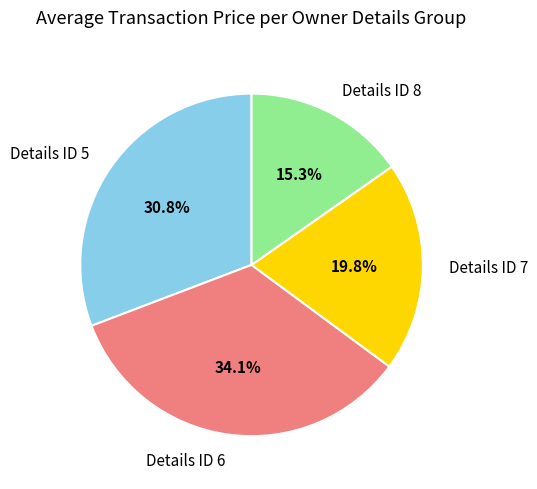

Is the sum of Details ID 5 and Details ID 6 greater than half?

Yes